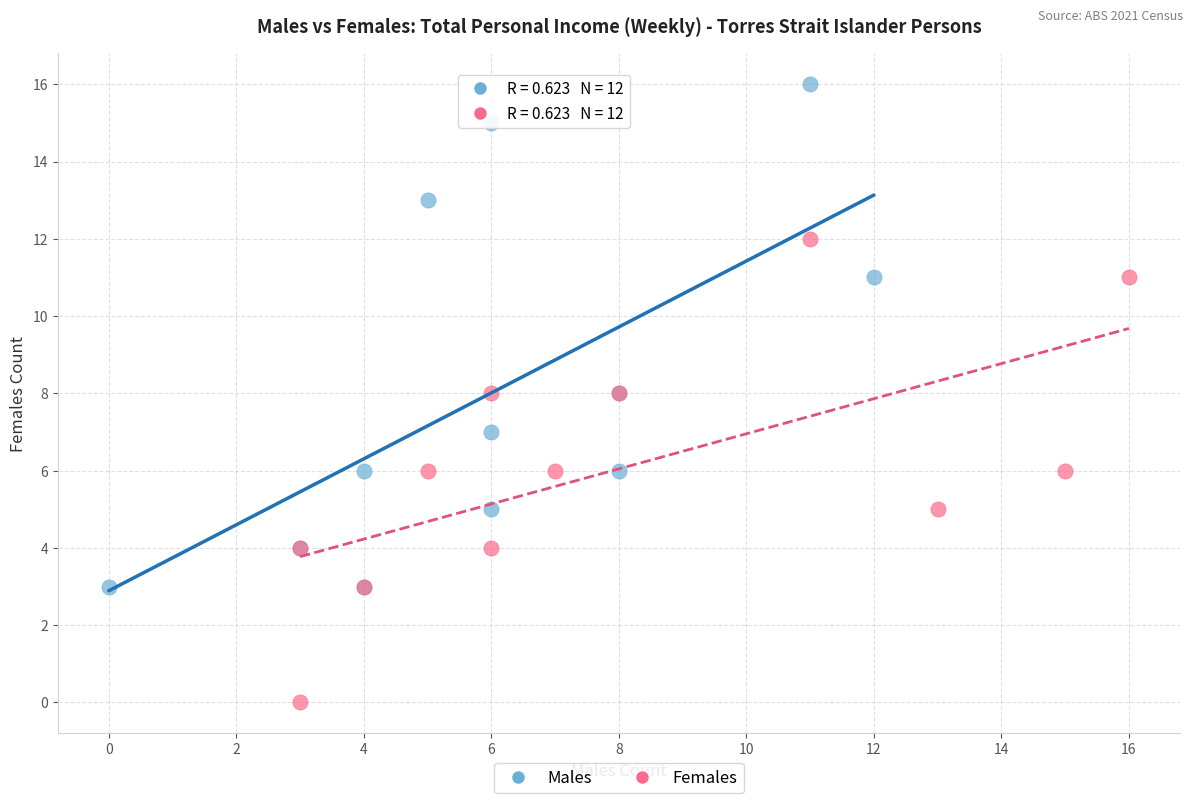

Which series has the widest spread of Y values?

Males